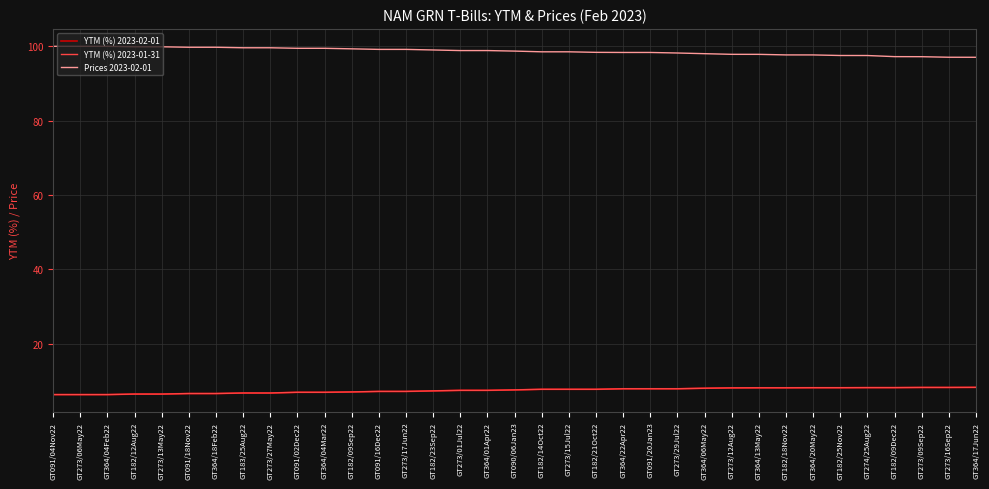

What is the maximum value for Prices 2023-02-01?

100.0